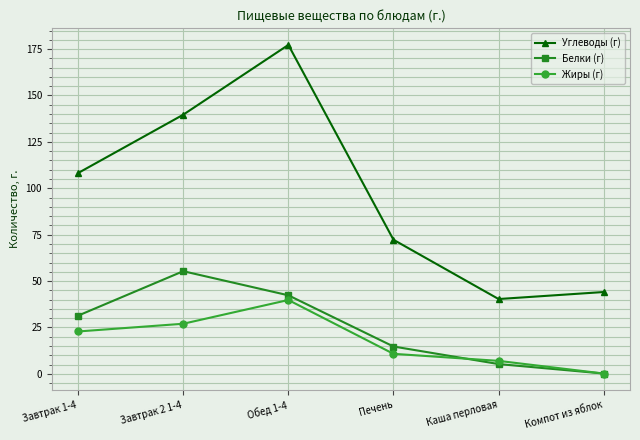

Reading left to right, transcribe all the data shown in this chart.

Углеводы (г): Завтрак 1-4=108.2	Завтрак 2 1-4=139.6	Обед 1-4=177.2	Печень=72.3	Каша перловая=40.3	Компот из яблок=44.1
Белки (г): Завтрак 1-4=31.4	Завтрак 2 1-4=55.3	Обед 1-4=42.3	Печень=14.7	Каша перловая=5.3	Компот из яблок=0.2
Жиры (г): Завтрак 1-4=22.8	Завтрак 2 1-4=27.0	Обед 1-4=39.8	Печень=10.8	Каша перловая=7.0	Компот из яблок=0.2